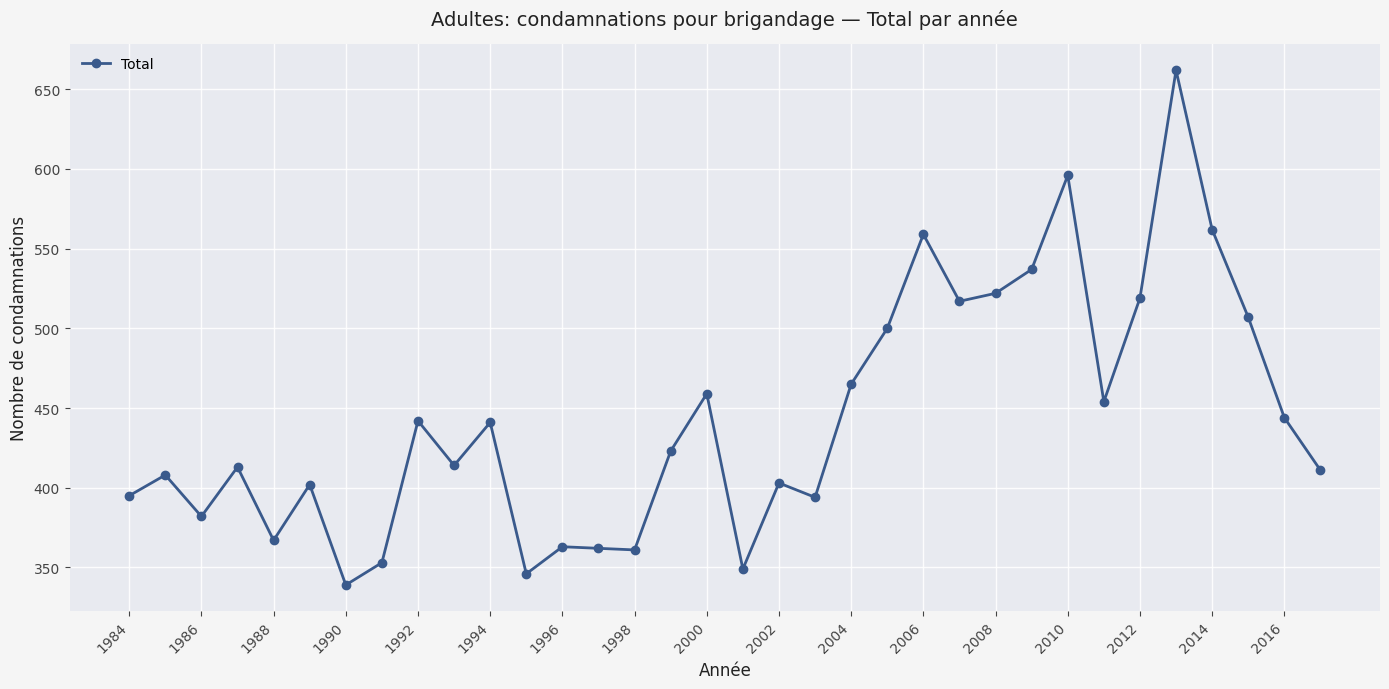

What is the maximum value shown in the chart?

662